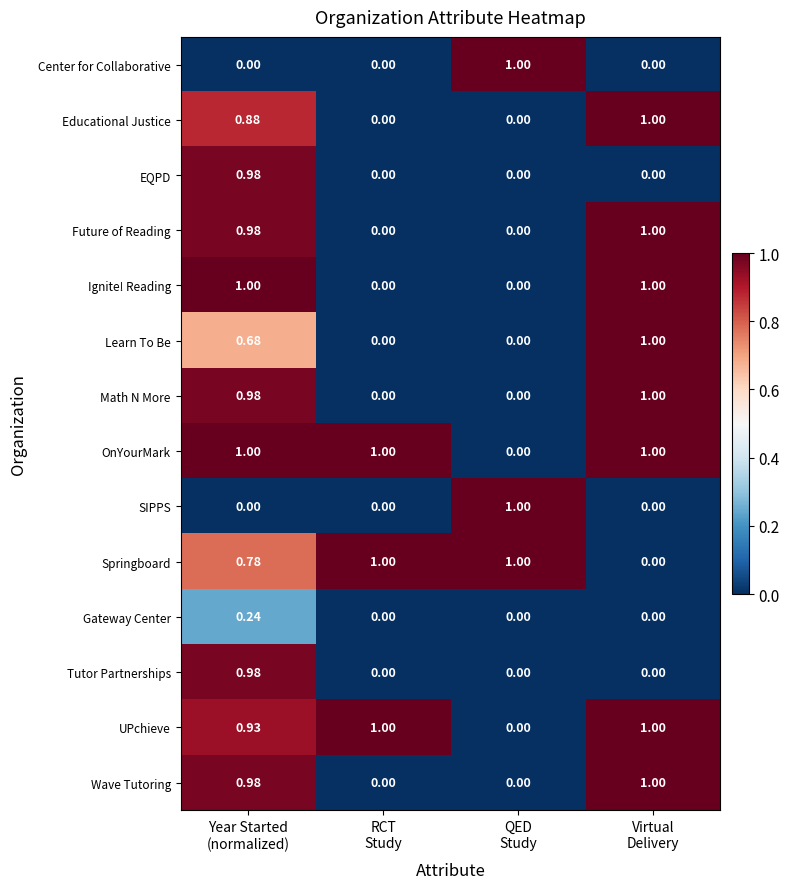

How many series are shown in this chart?

14